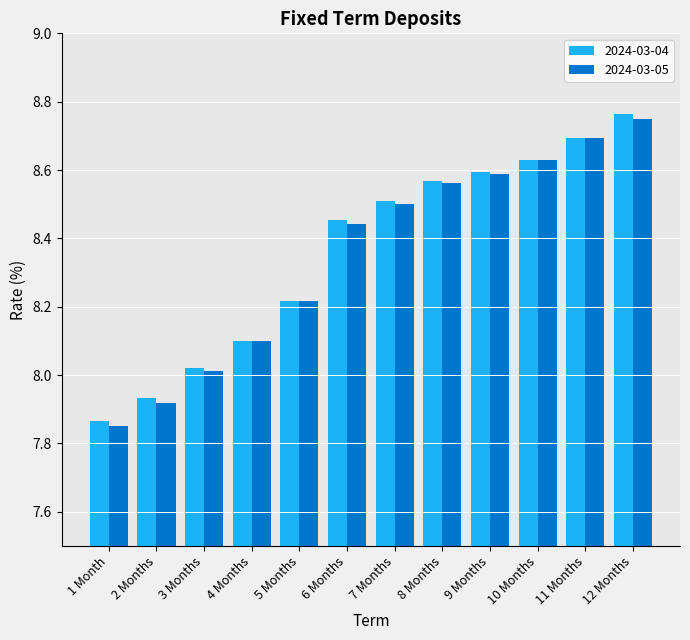

Is the value of 2024-03-04 at 7 Months greater than the value of 2024-03-05 at 9 Months?

No